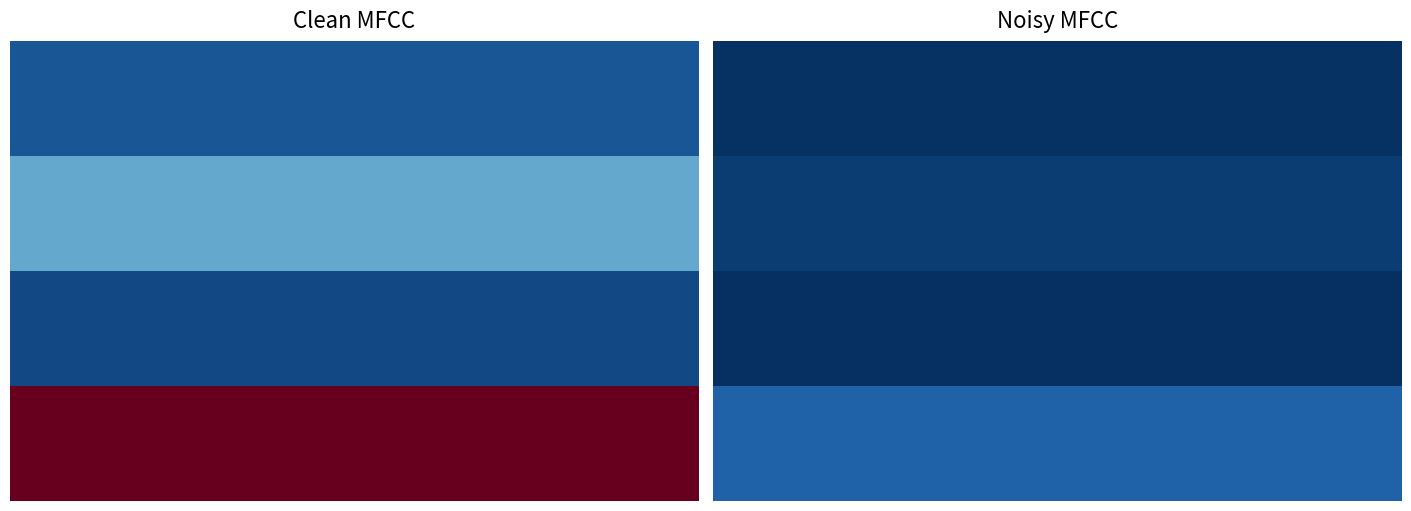

Reading left to right, what are all the values shown in this chart?

oêij: 27158	2154
oêÔ¼iäj: 90590	8620
~lõ(lj: 18358	-209
oêlõilj: 371787	35579